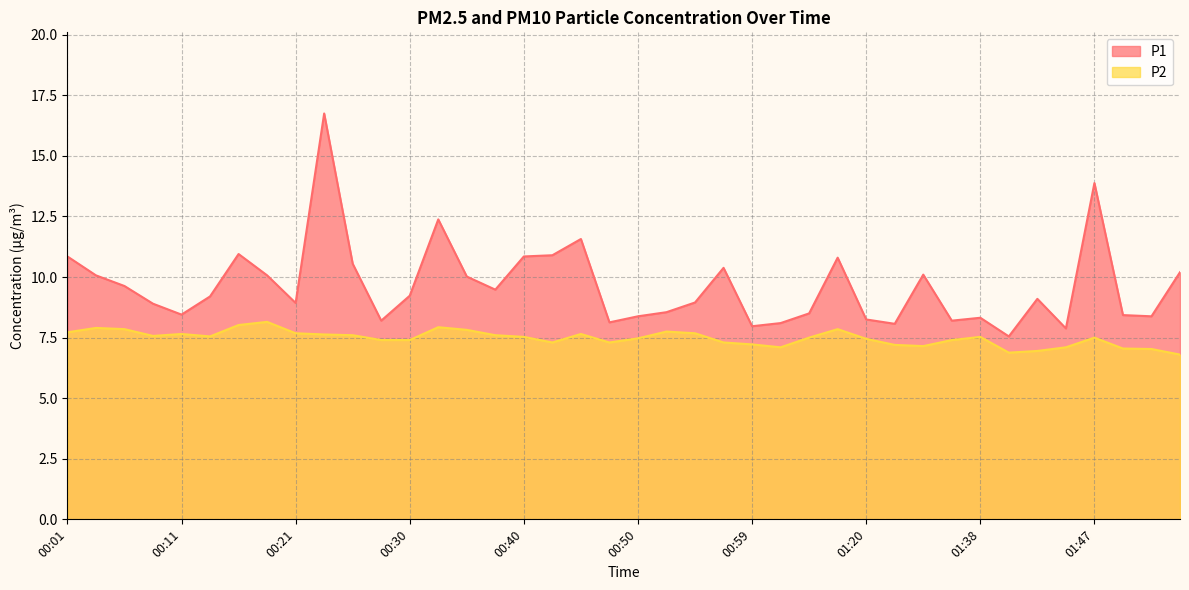

Rank the series by their maximum value, from highest to lowest.

P1, P2